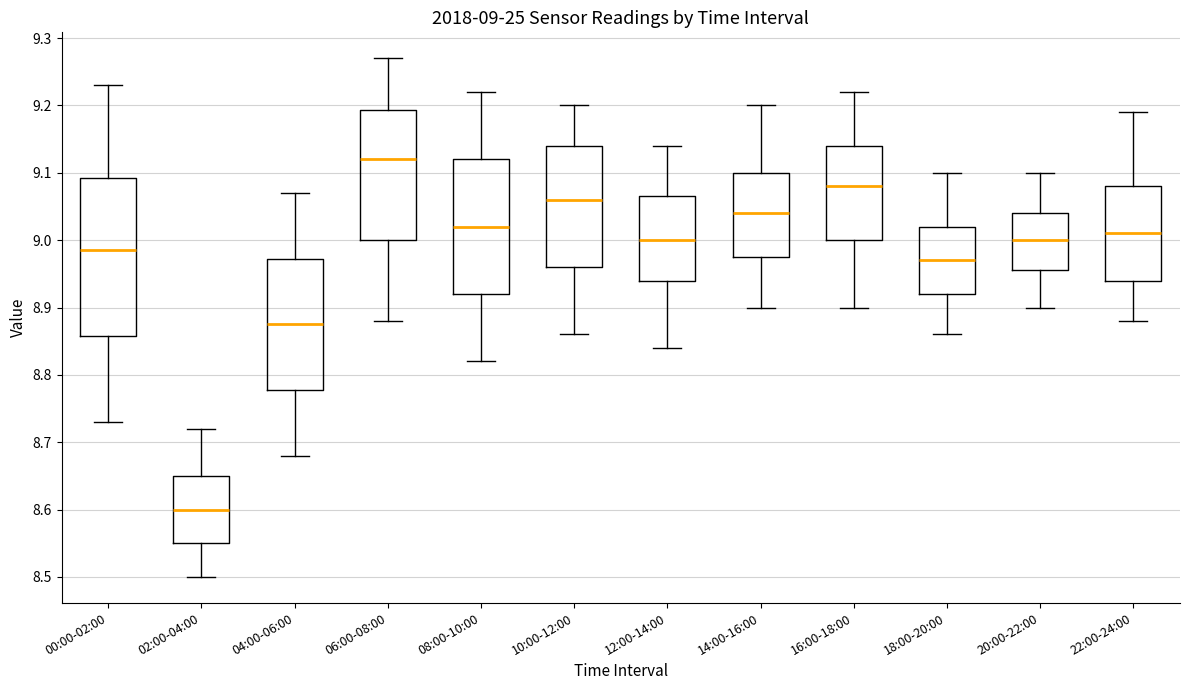

Which box's median line is the highest?

06:00-08:00